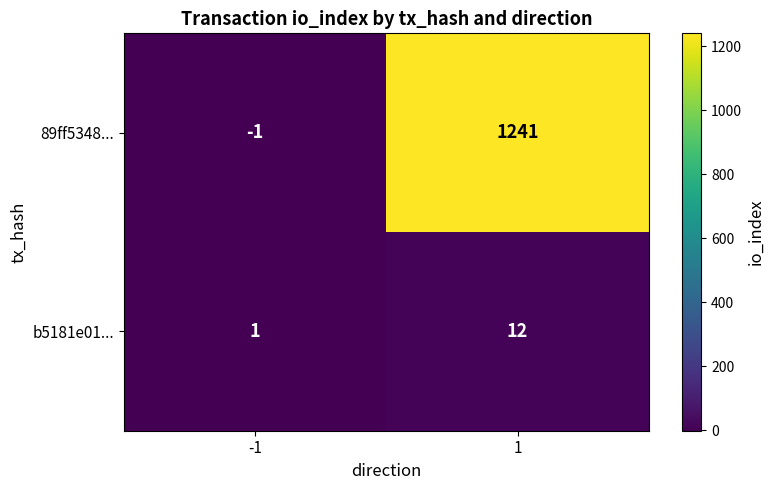

At which category does the chart reach its peak across all series?

1